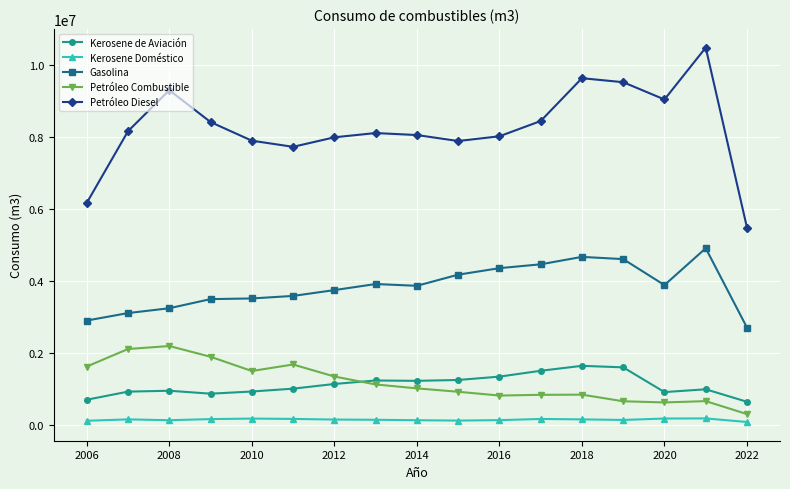

Which series has the largest total across all categories?

Petróleo Diesel